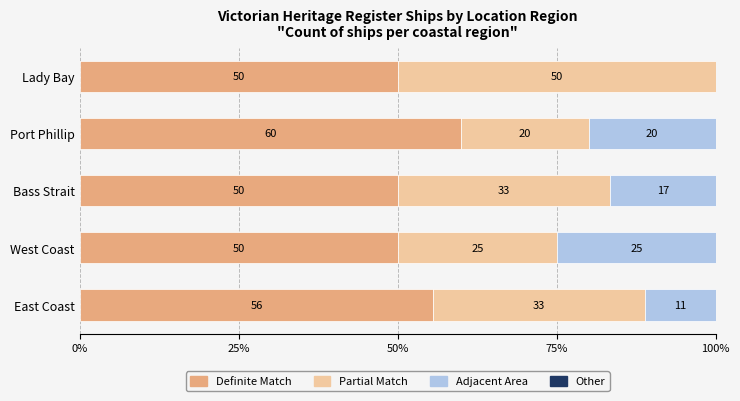

True or false: Definite Match has a value of 50.0 at Lady Bay.

True